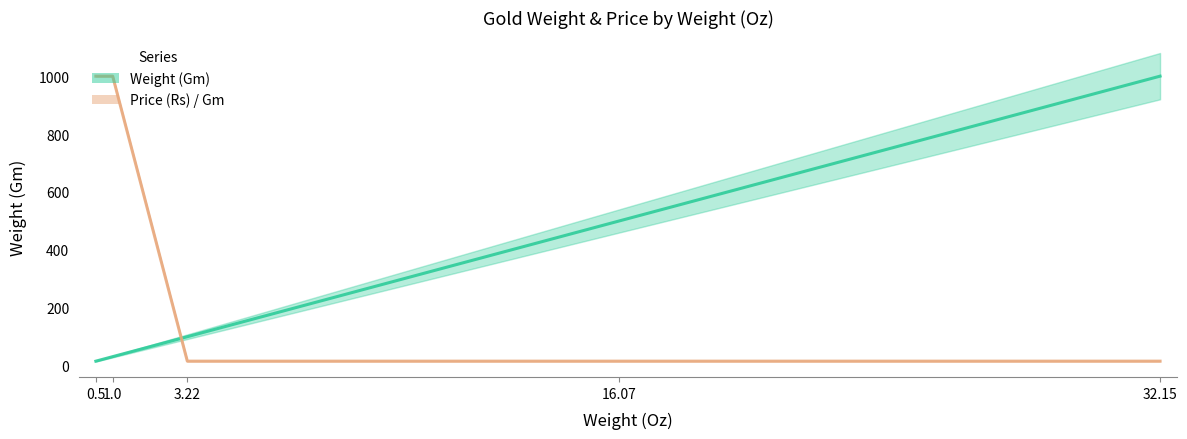

Is the value of Price (Rs) / Gm (scaled) at 16.07 greater than the value of Weight (Gm) at 3.22?

No